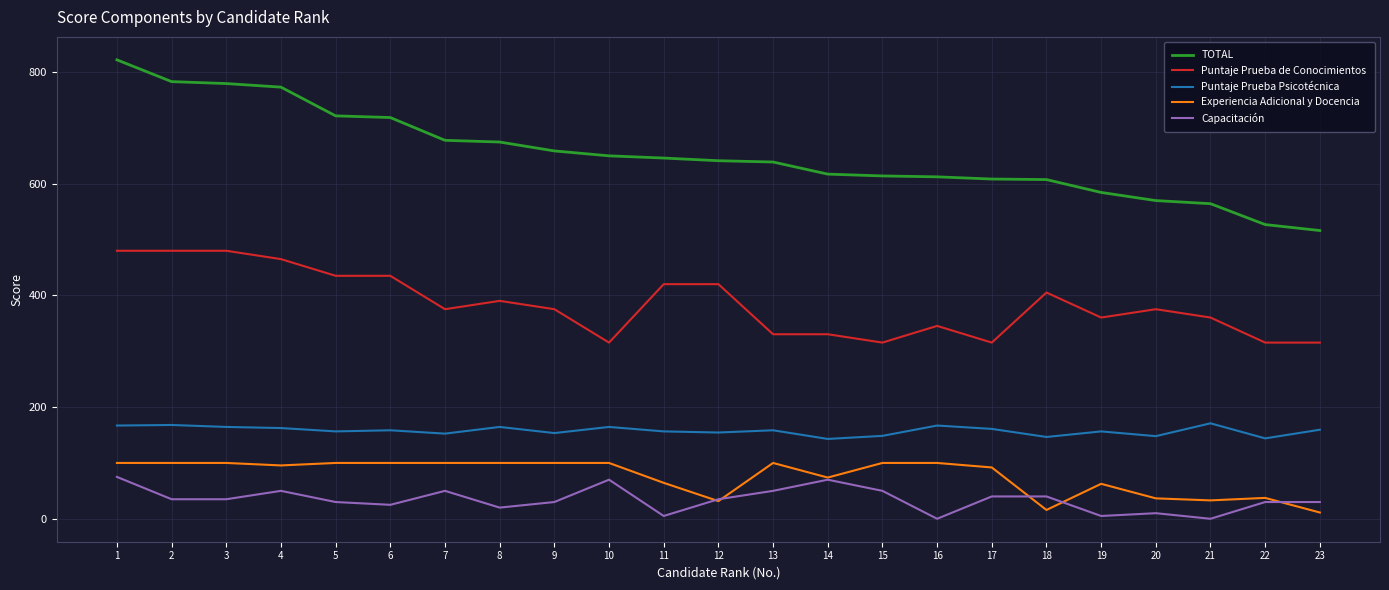

The value of Puntaje Prueba Psicotécnica at 14 is 143.0. True or false?

True